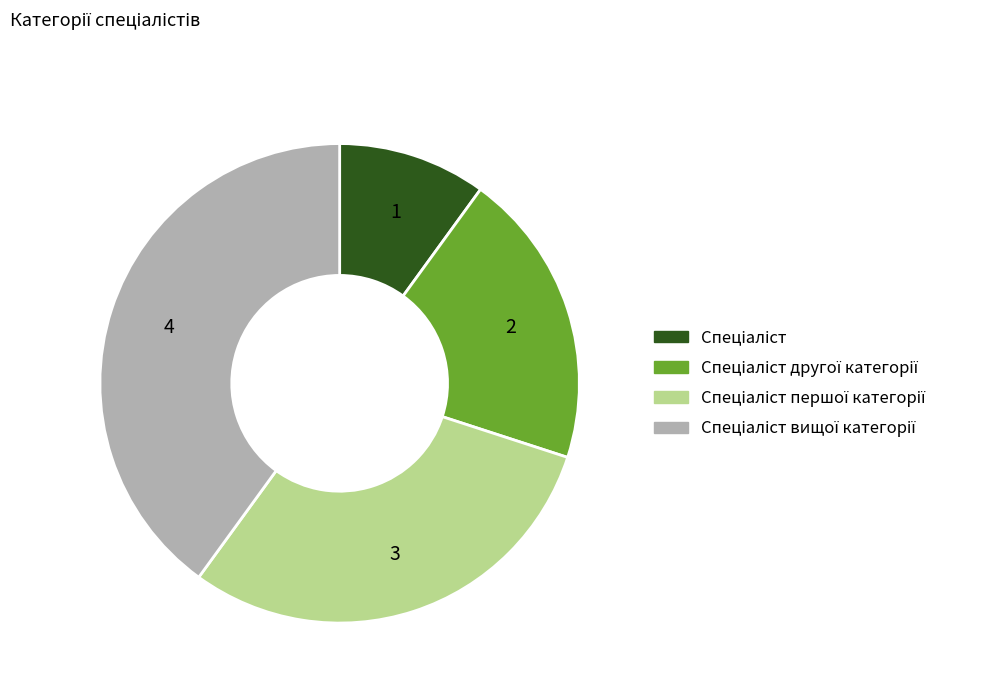

Is there any slice that represents more than half of the pie?

No